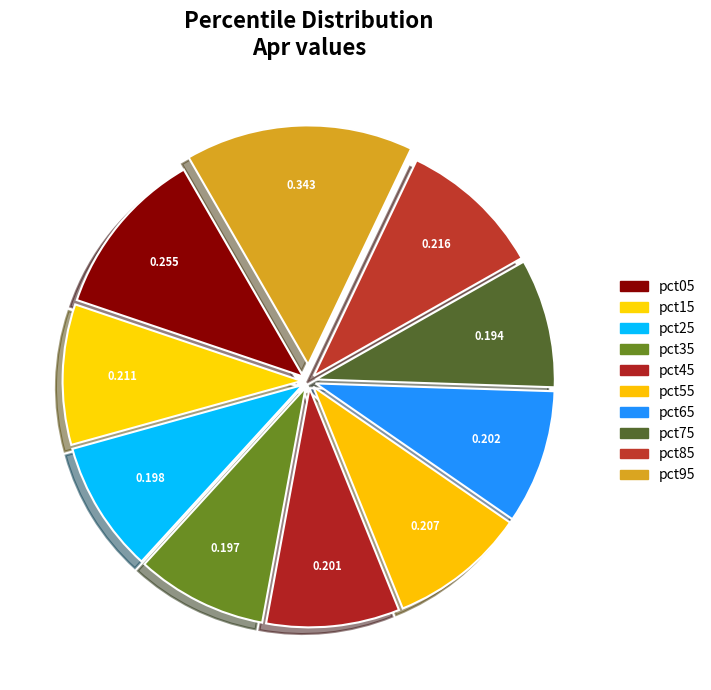

Which slice is the smallest?

pct75